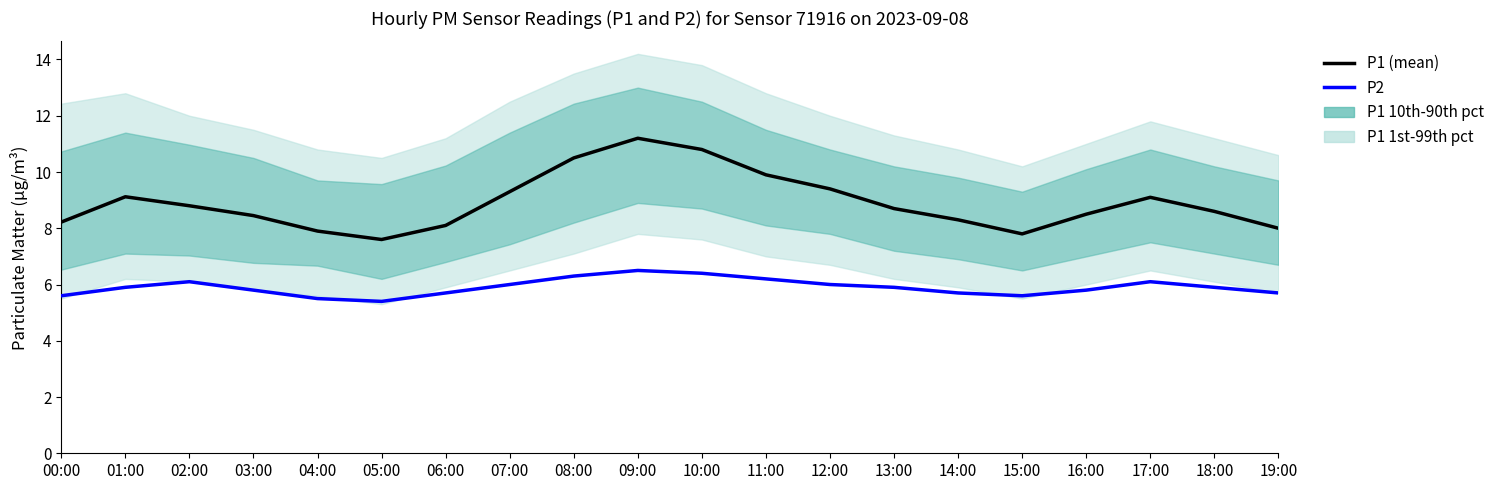

What position from the right is 02:00?

18